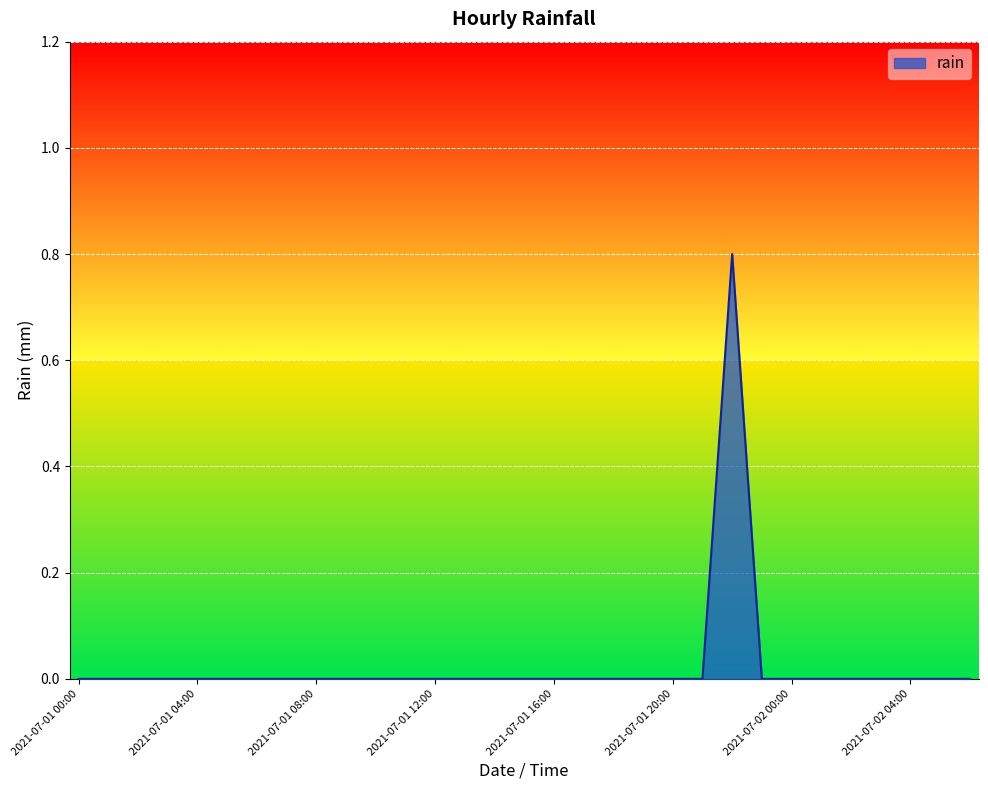

What is the difference between the maximum and minimum values?

0.8